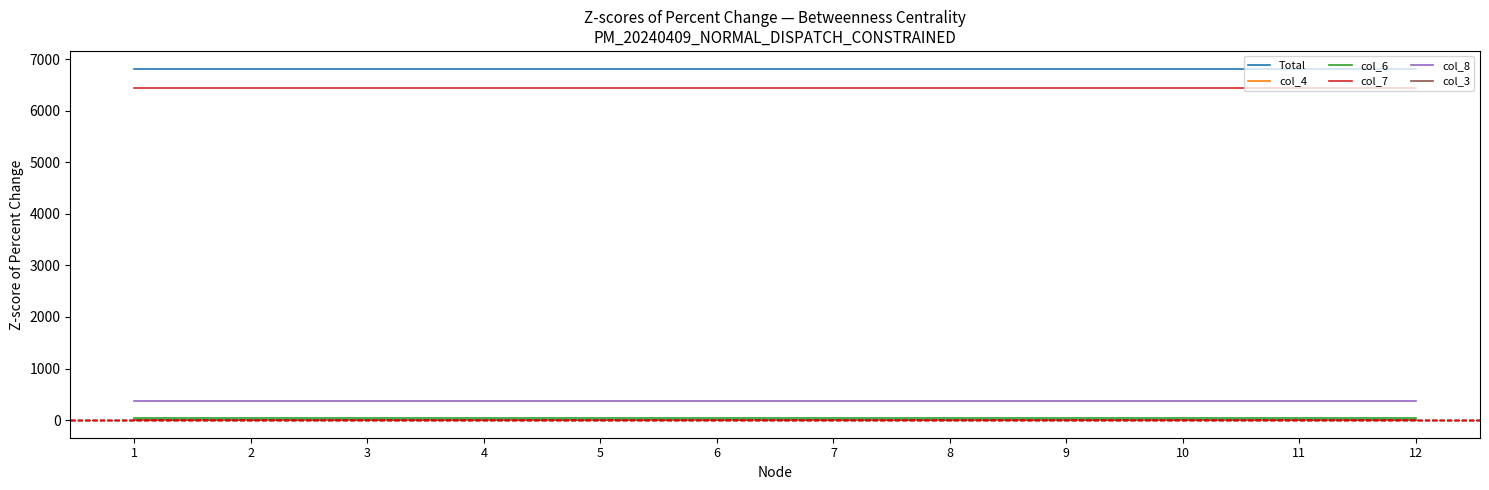

Which series has the largest total across all categories?

Total